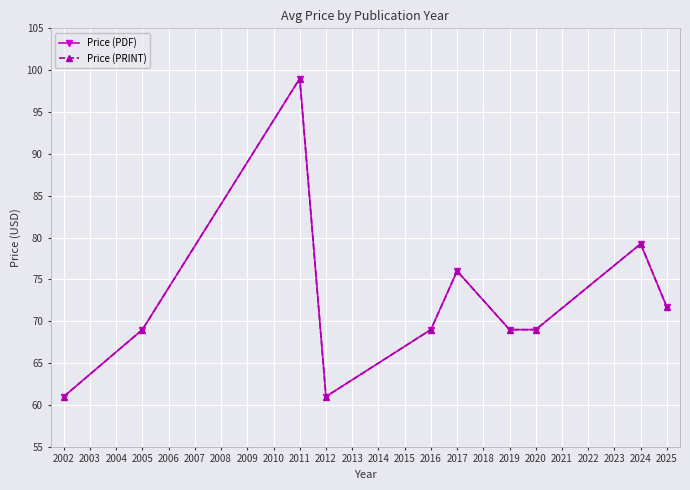

What is the sum of all Price (PRINT) values?

723.9